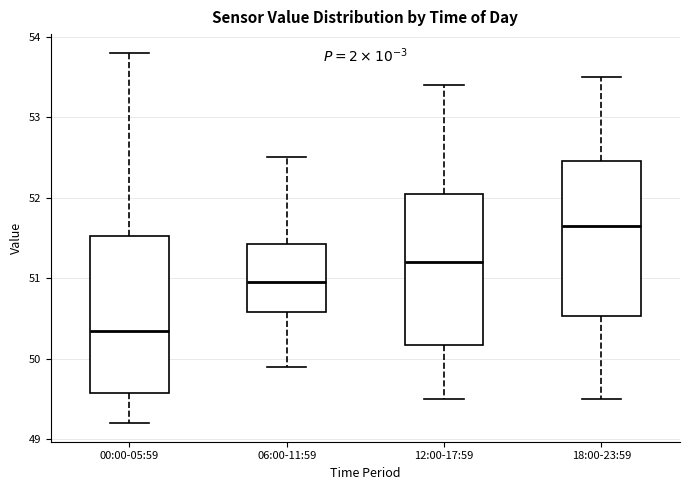

Which box's median line is the lowest?

00:00-05:59